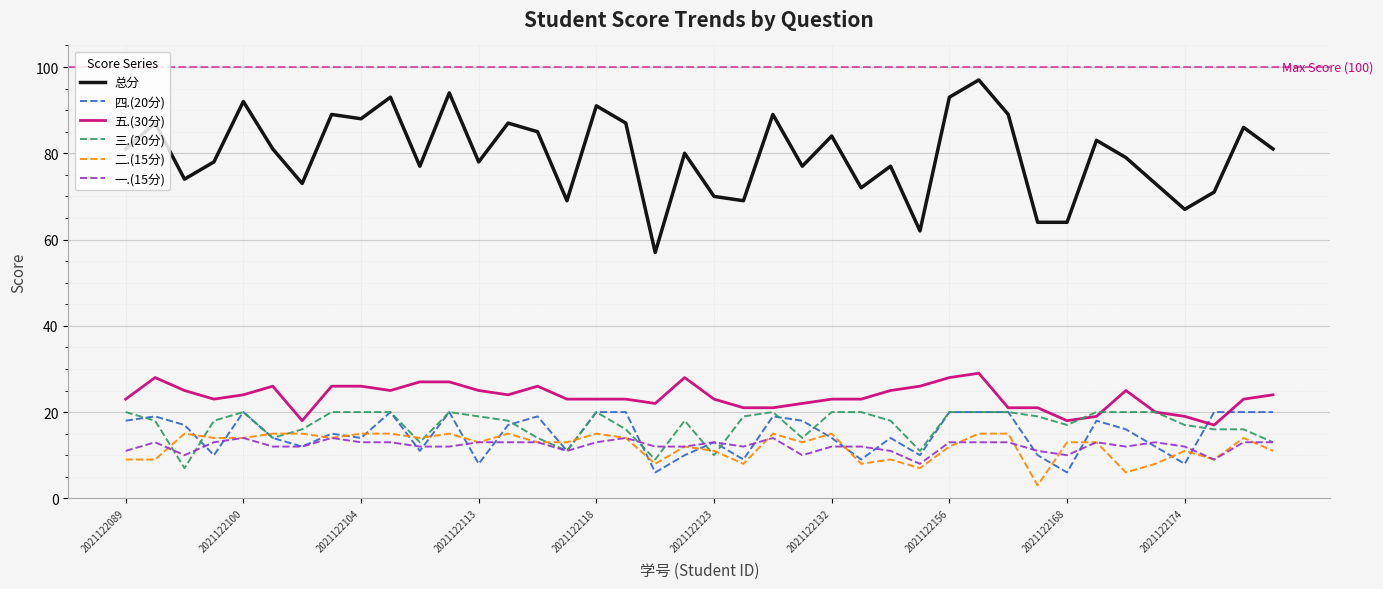

True or false: 二.(15分) and 总分 cross at least once.

False